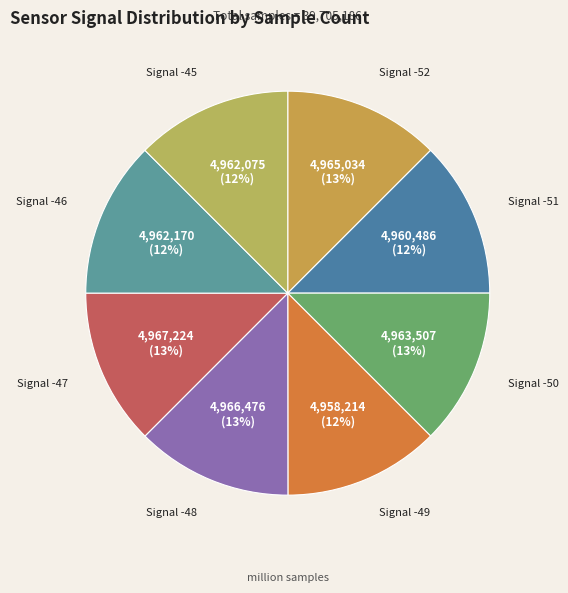

To the nearest percent, what percentage of the pie is Signal -51?

12%